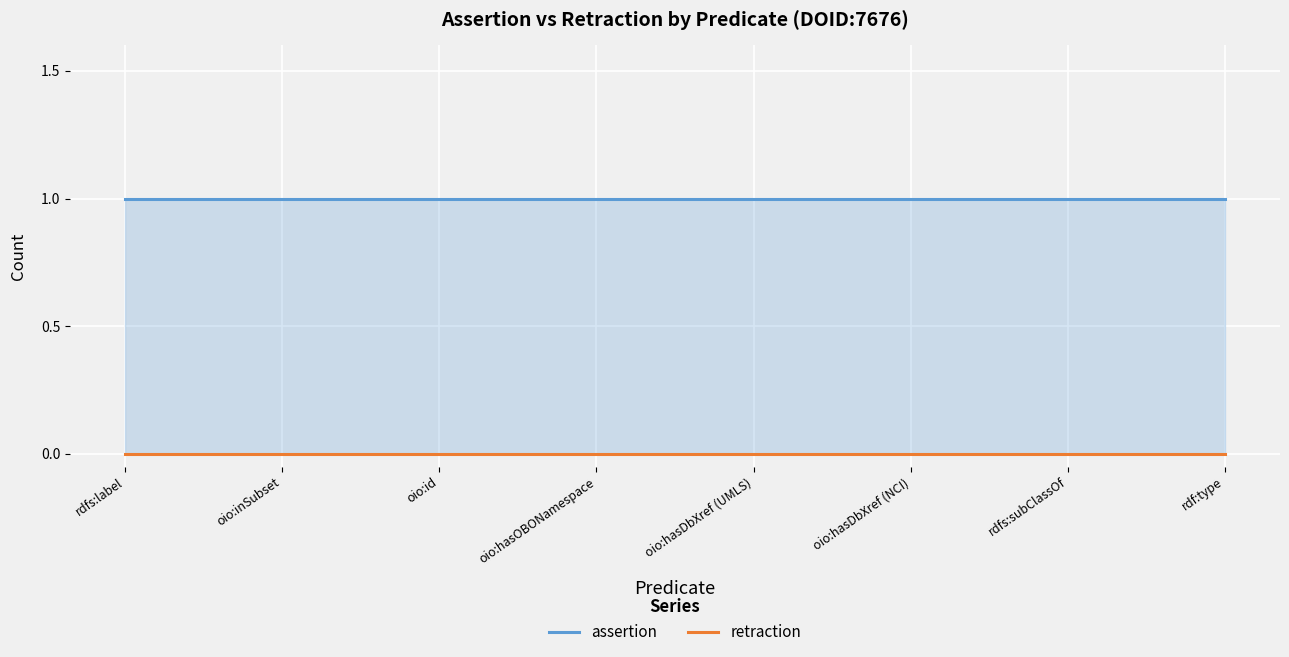

At how many categories does at least one series exceed 0?

8